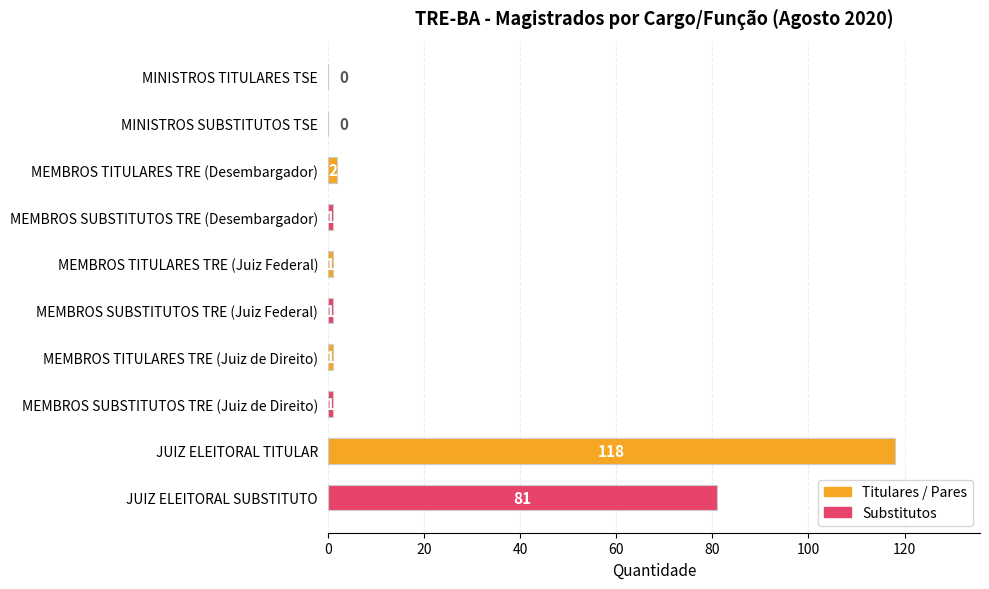

Where is the data nearest to the value 59?

JUIZ ELEITORAL SUBSTITUTO